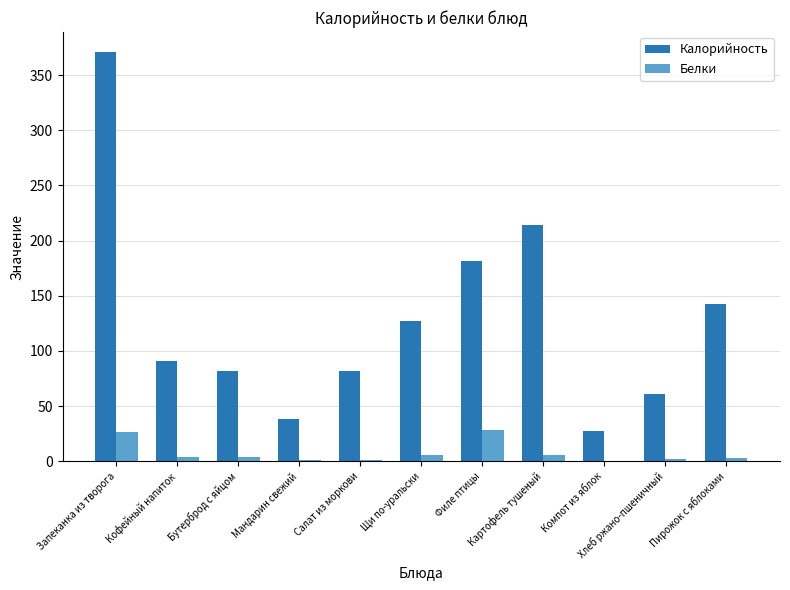

What is the total value across all series at Кофейный напиток?

94.6